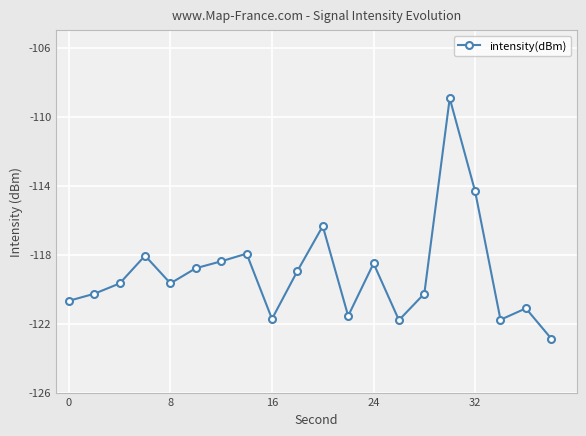

What is the value of the 11th point from the left?

-116.3